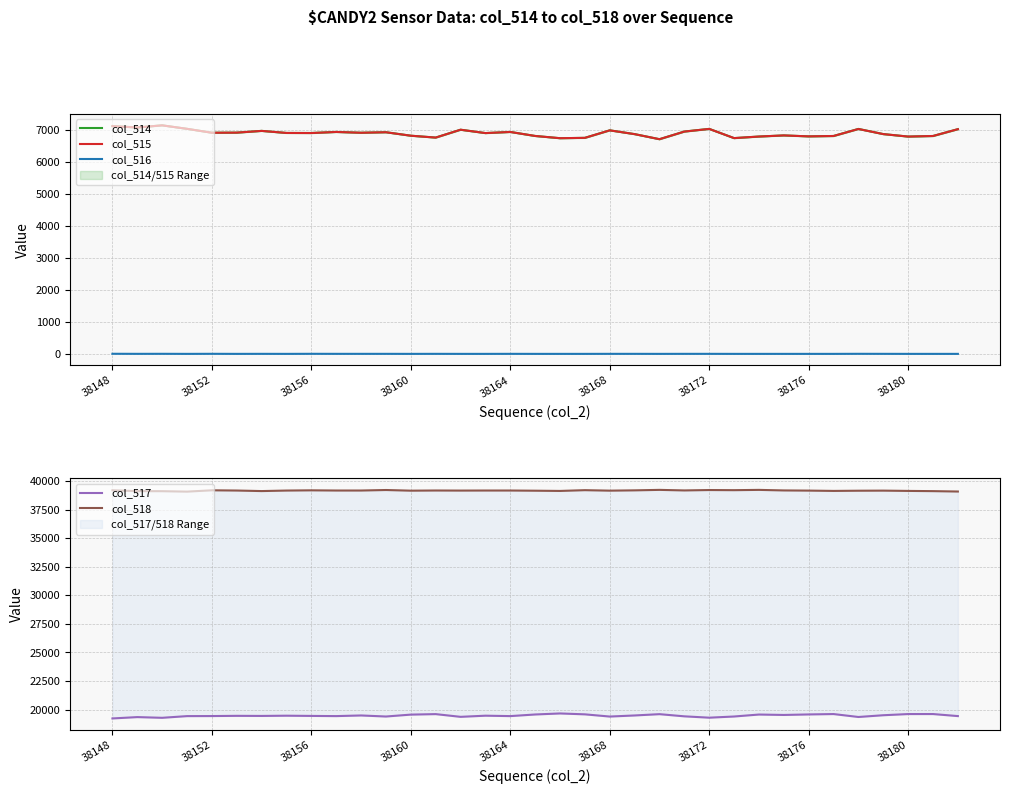

What is the sum of all col_518 values?

1370549